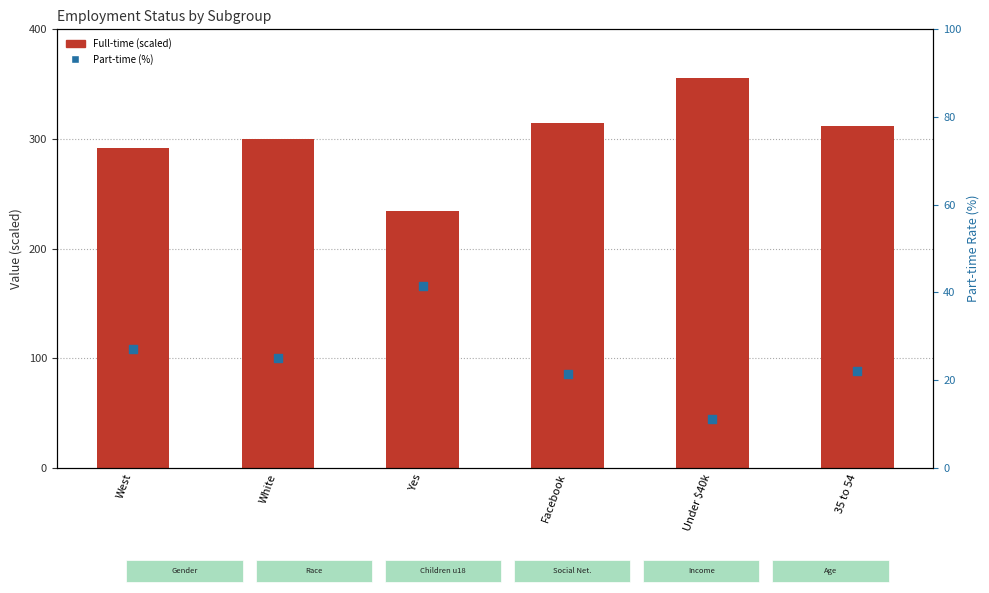

Which series has the widest spread of Y values?

Full-time (scaled)